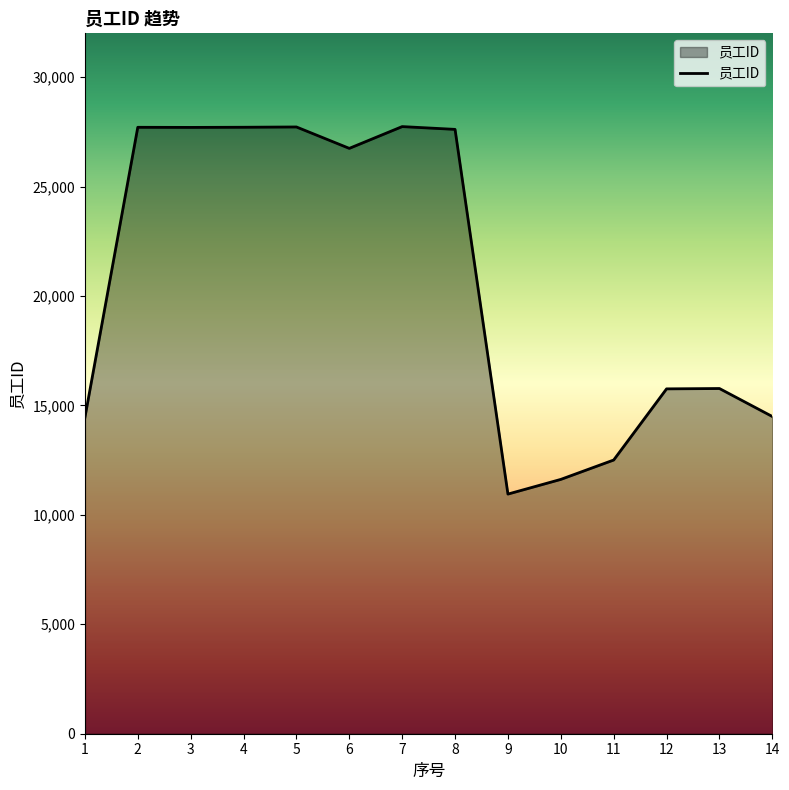

What is the difference between the values at 8 and 12?

11856